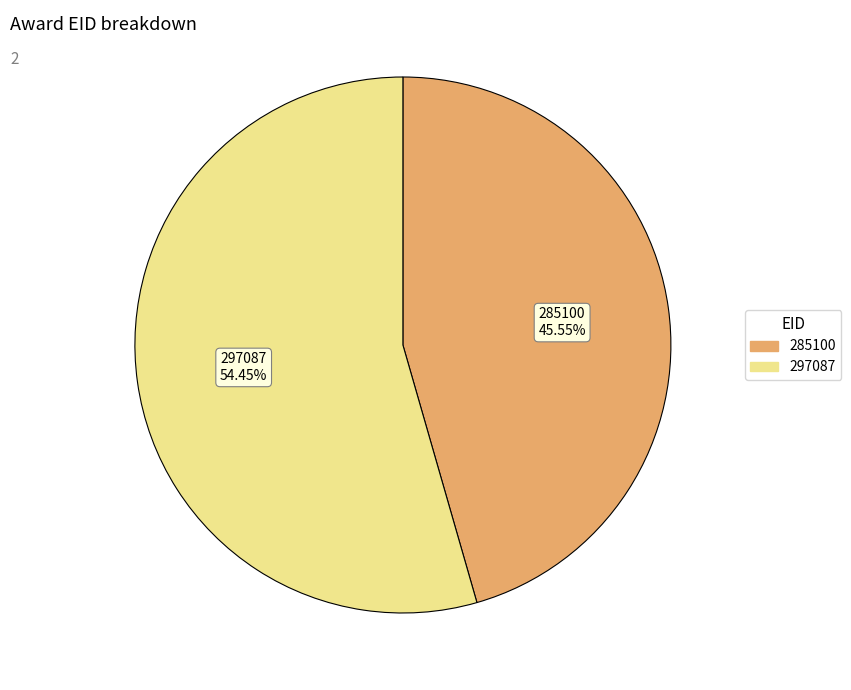

To the nearest percent, what portion does 297087 represent?

54%